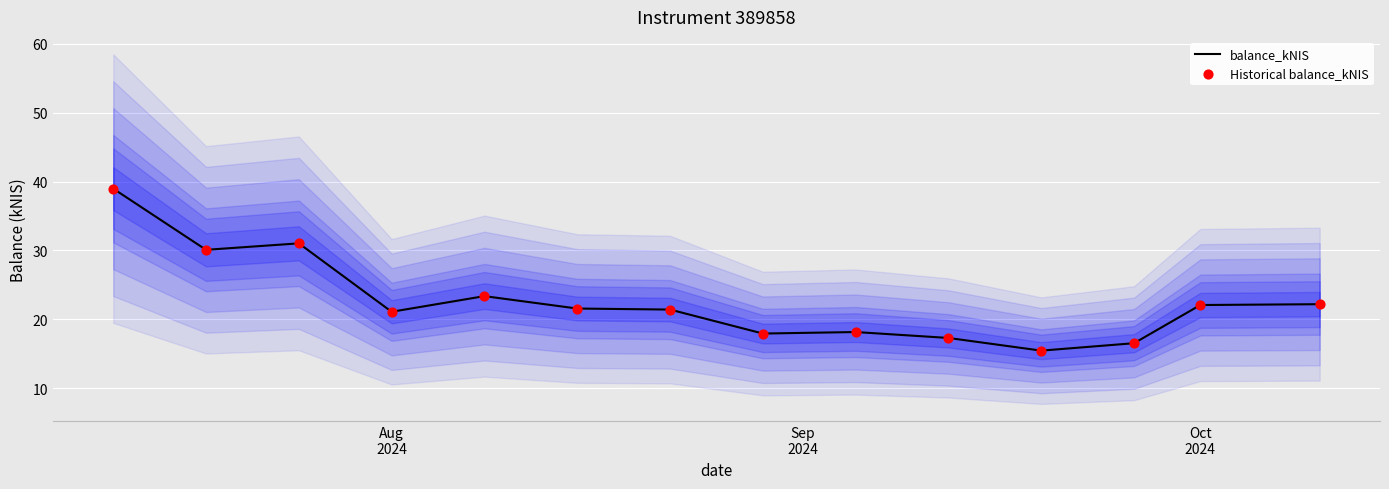

What is the maximum value for balance_kNIS?

39.0